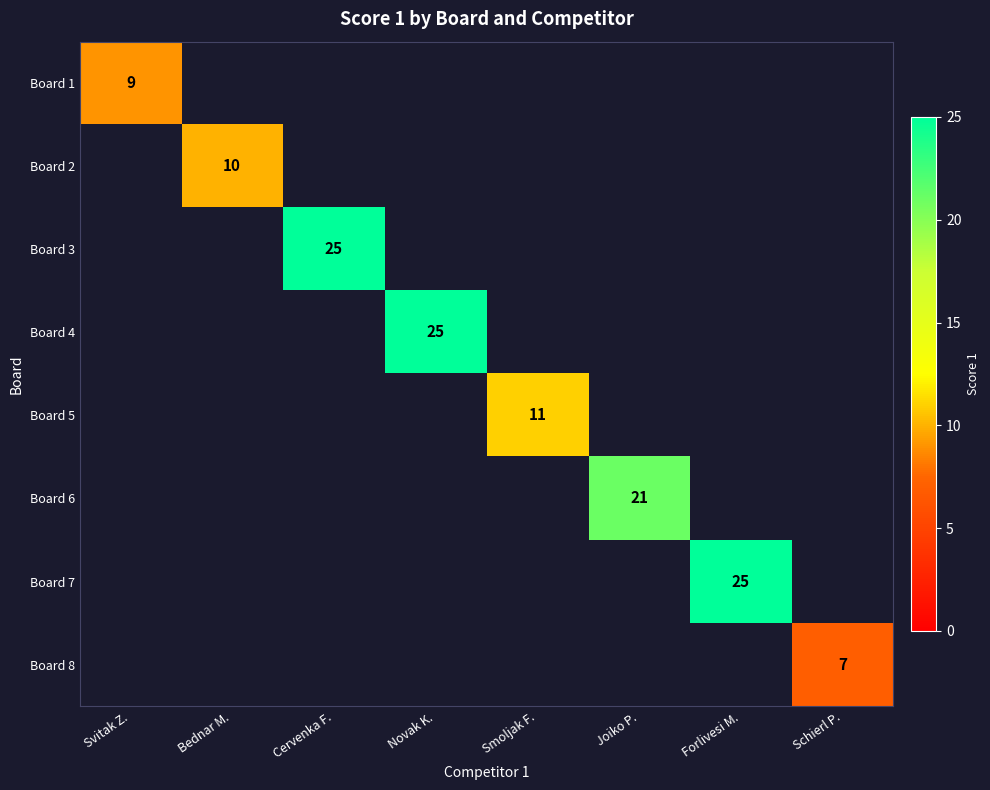

Which category has the lowest value across all series?

Schierl P.